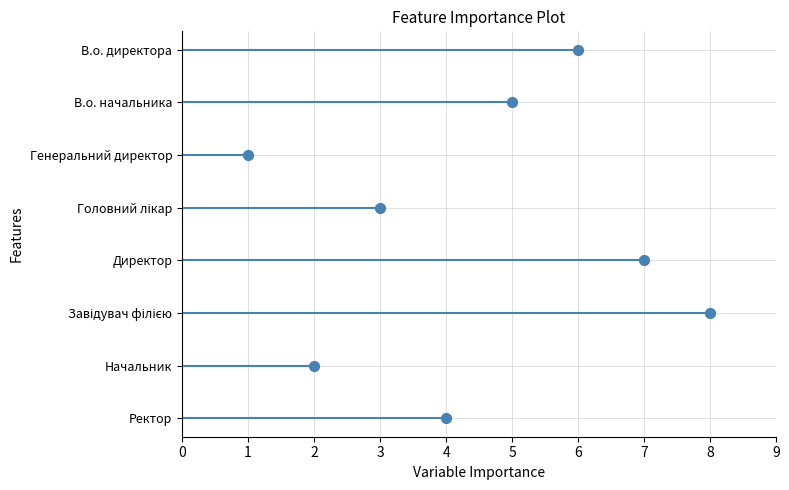

What is the ratio of the value at 7 to the value at 6?

0.4